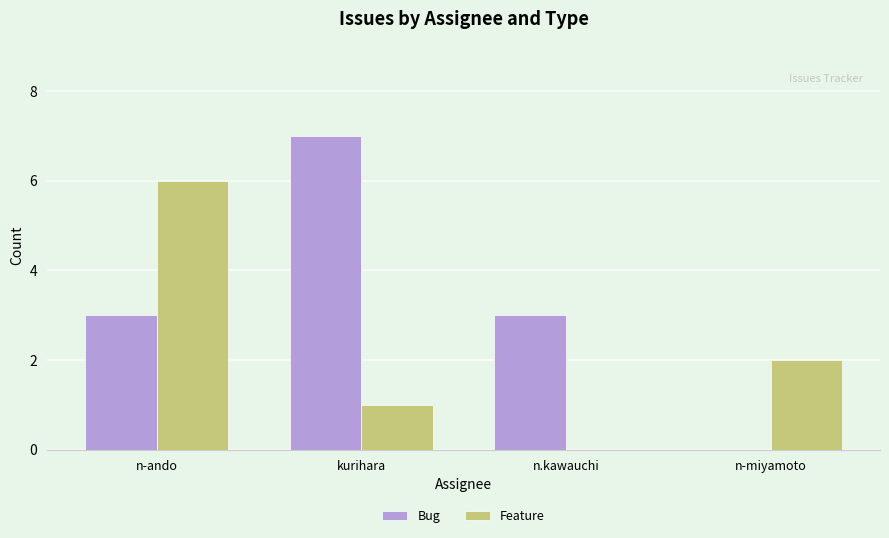

At which label does Feature first exceed 2?

n-ando